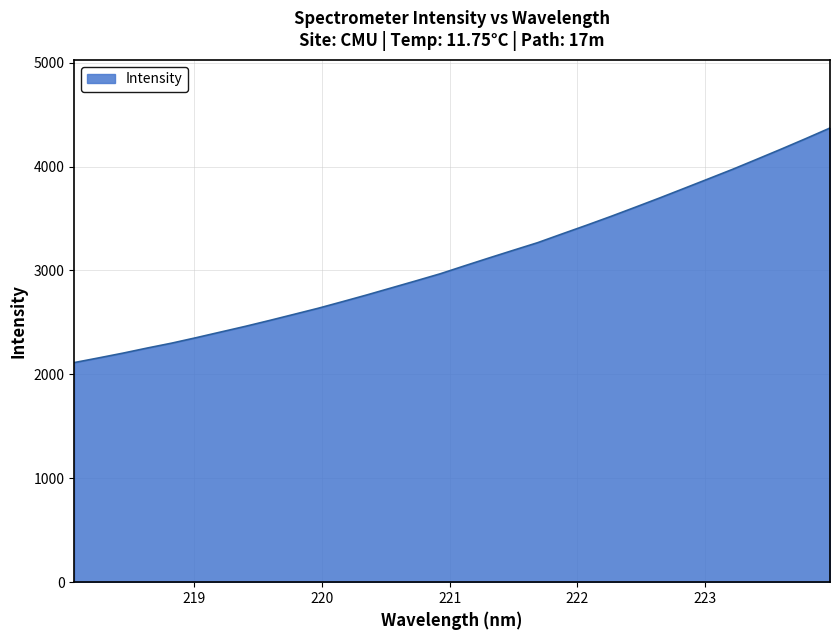

What is the greatest value displayed?

4371.1